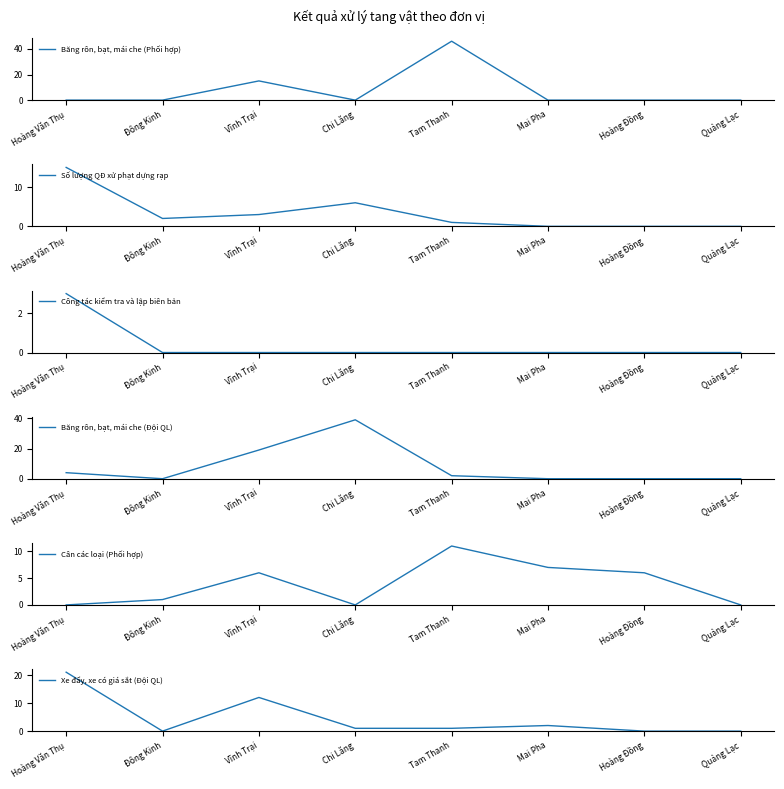

At which category does Cân các loại (Phối hợp) reach its first local peak?

Vĩnh Trại